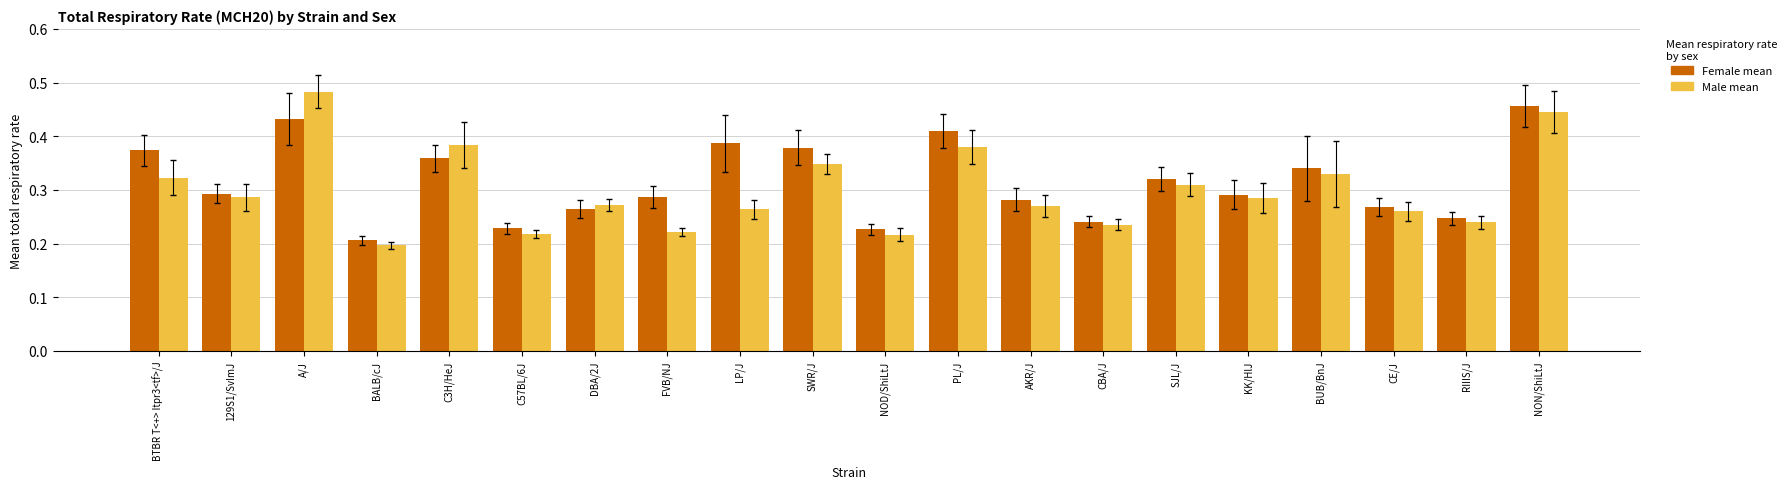

List the series in order of their peak value, lowest first.

Female mean, Male mean